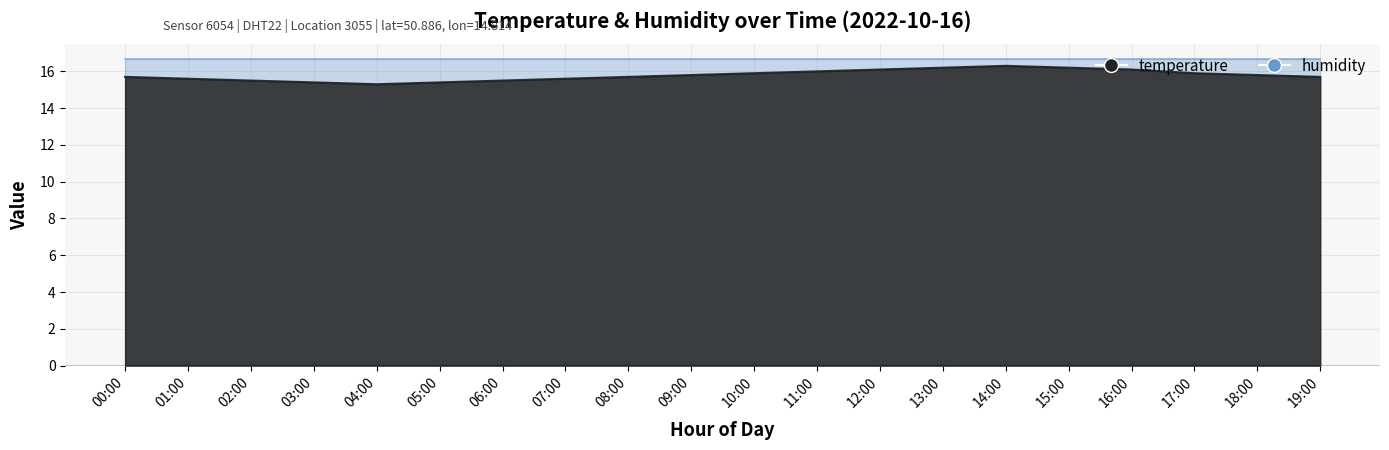

Reading left to right, list all the values displayed in this chart.

00:00=15.7	01:00=15.6	02:00=15.5	03:00=15.4	04:00=15.3	05:00=15.4	06:00=15.5	07:00=15.6	08:00=15.7	09:00=15.8	10:00=15.9	11:00=16.0	12:00=16.1	13:00=16.2	14:00=16.3	15:00=16.2	16:00=16.1	17:00=15.9	18:00=15.8	19:00=15.7